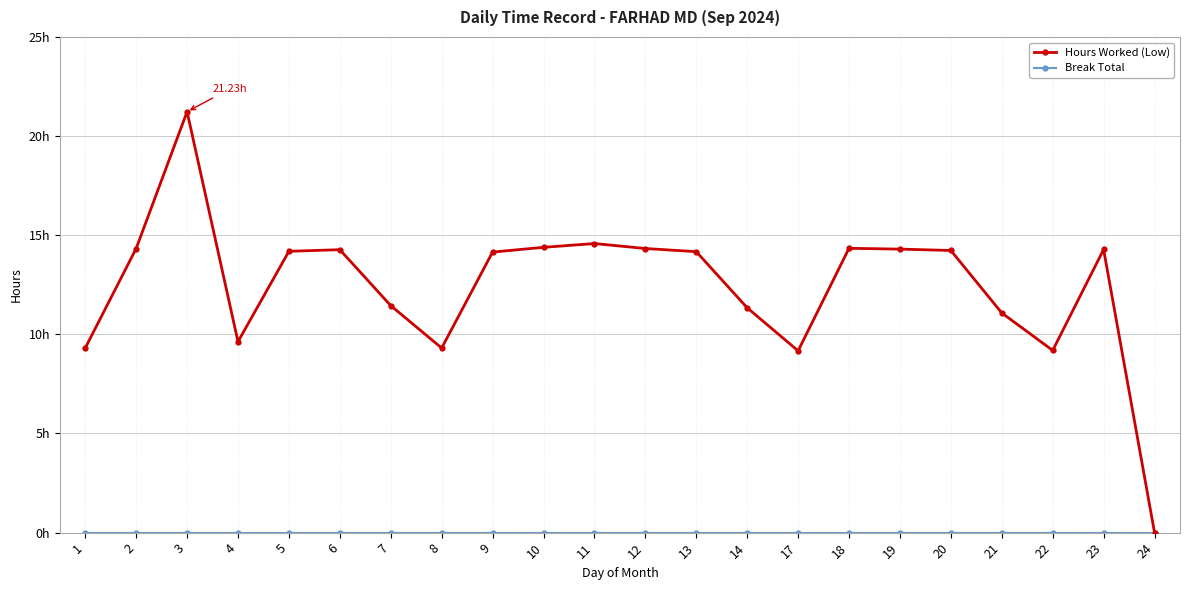

Which series has the largest range (max minus min)?

Hours Worked (Low)